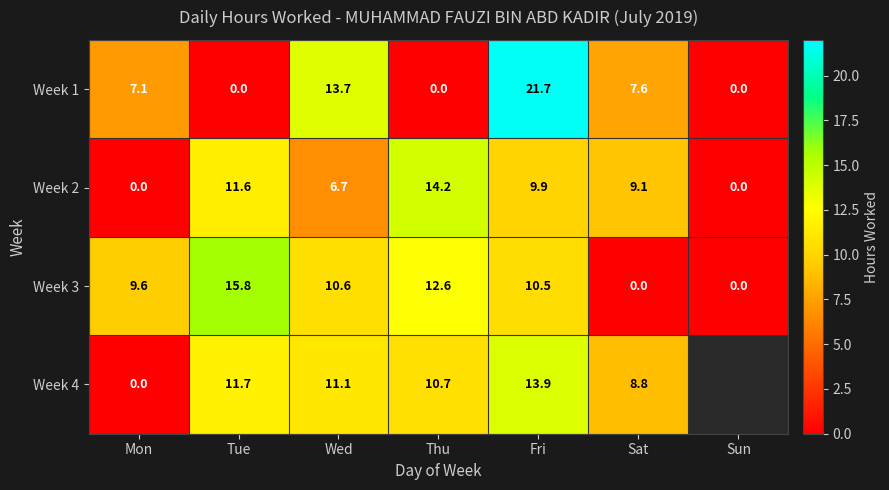

How many series are shown in this chart?

4